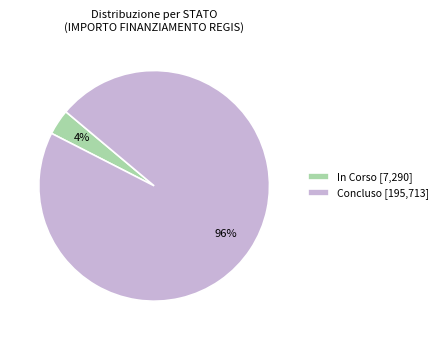

Do In Corso [7,290] and Concluso [195,713] together represent more than half of the pie?

Yes